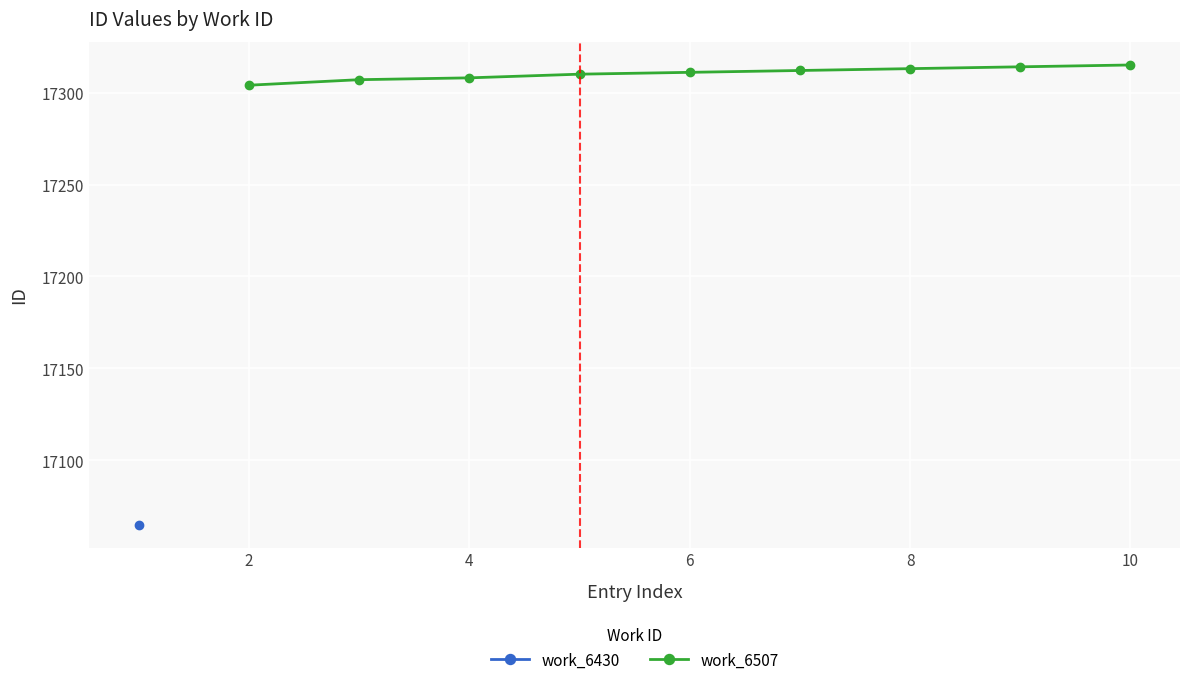

What is the highest value of the work_6507 series?

17315